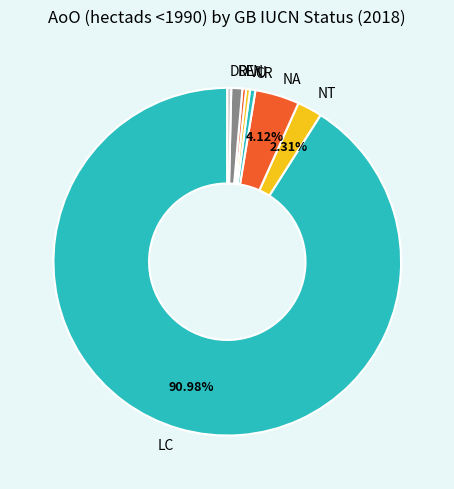

Do EN and NT together represent more than half of the pie?

No